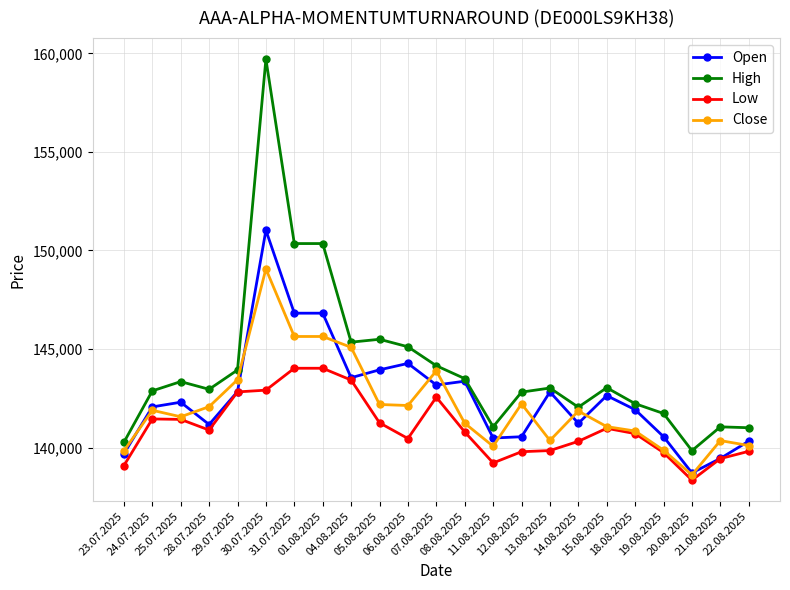

At which category is the sum across all series the highest?

30.07.2025